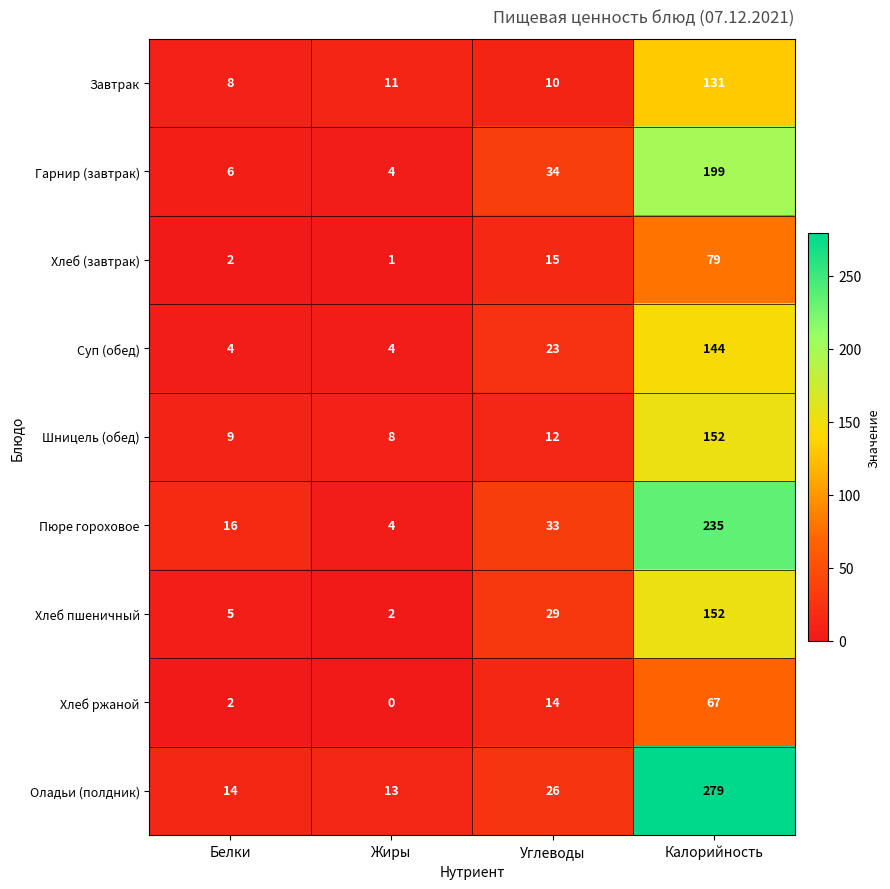

Which label corresponds to the smallest value in the chart?

Жиры